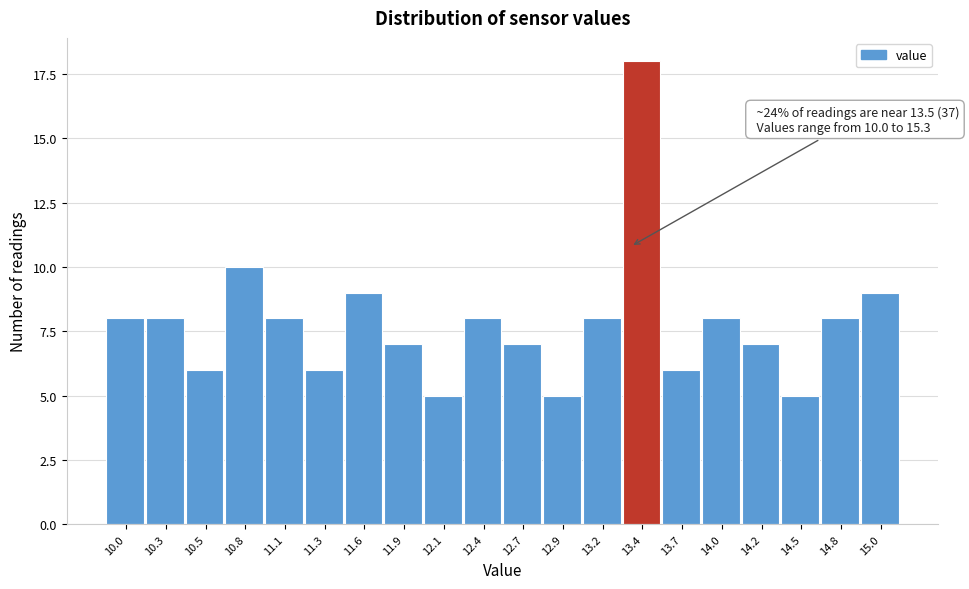

Reading right to left, list all the values displayed in this chart.

15.0=9	14.8=8	14.5=5	14.2=7	14.0=8	13.7=6	13.4=18	13.2=8	12.9=5	12.7=7	12.4=8	12.1=5	11.9=7	11.6=9	11.3=6	11.1=8	10.8=10	10.5=6	10.3=8	10.0=8